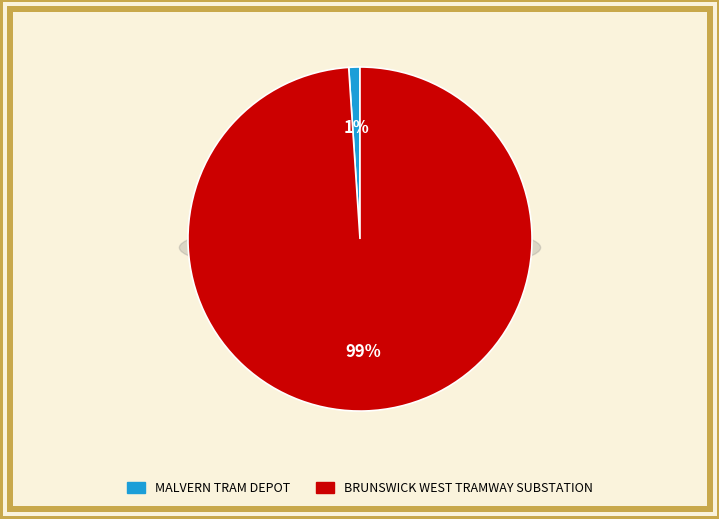

Rank the categories by value from highest to lowest.

BRUNSWICK WEST TRAMWAY SUBSTATION, MALVERN TRAM DEPOT